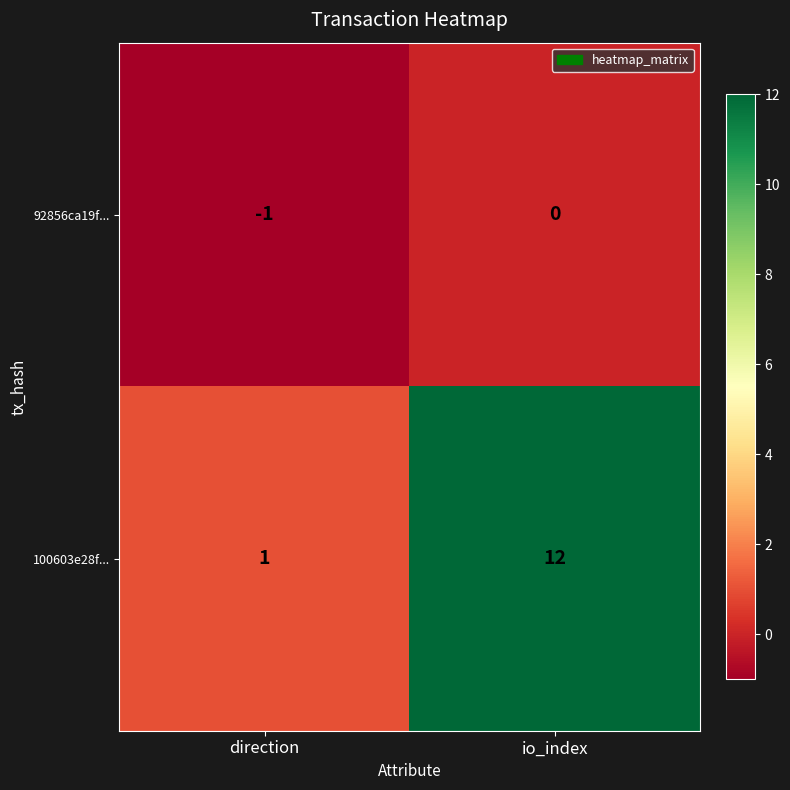

Is it true that 100603e28f... equals 12 at io_index?

True